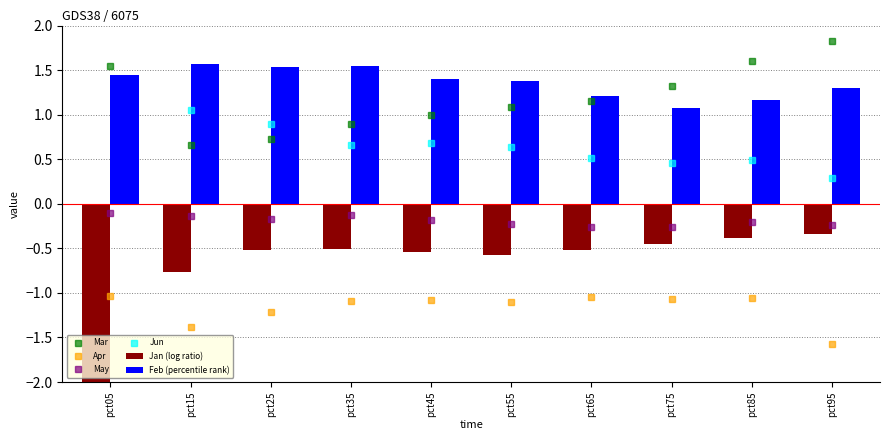

True or false: May and Mar intersect in this chart.

False